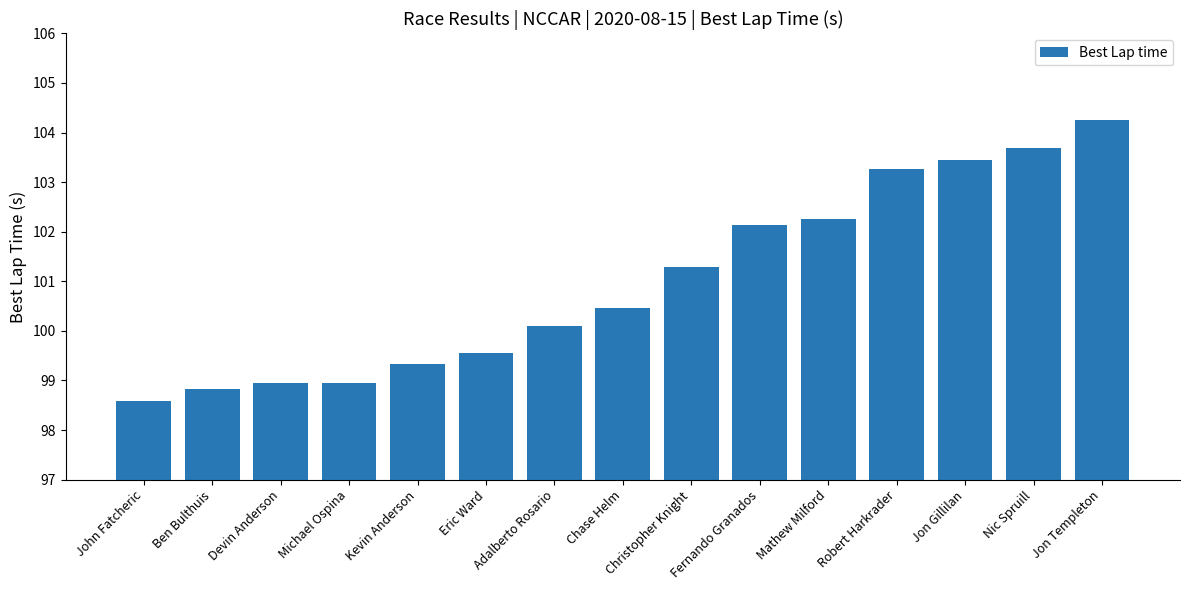

Which has a higher value, Kevin Anderson or Devin Anderson?

Kevin Anderson